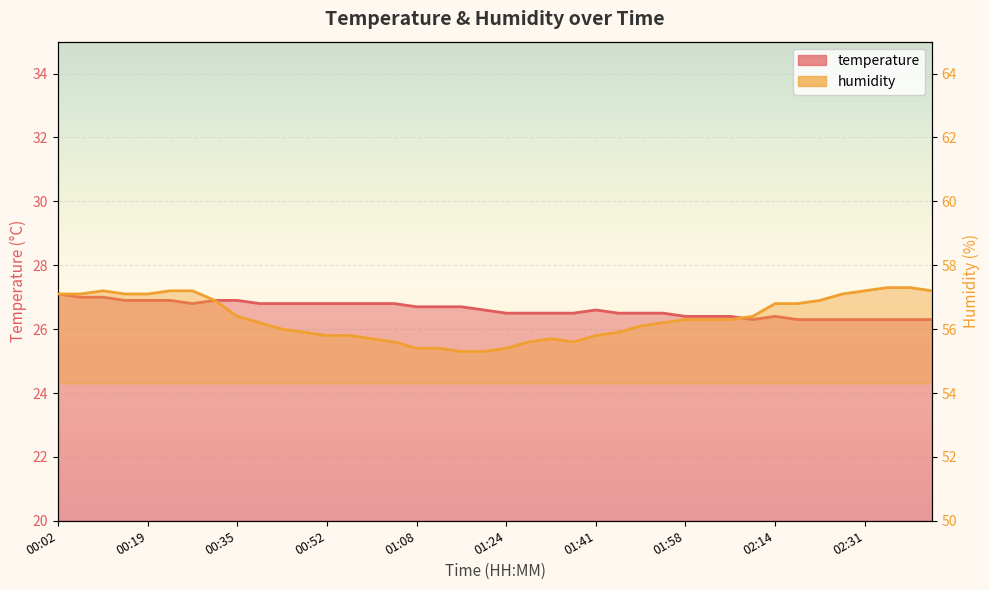

True or false: temperature and humidity intersect in this chart.

False